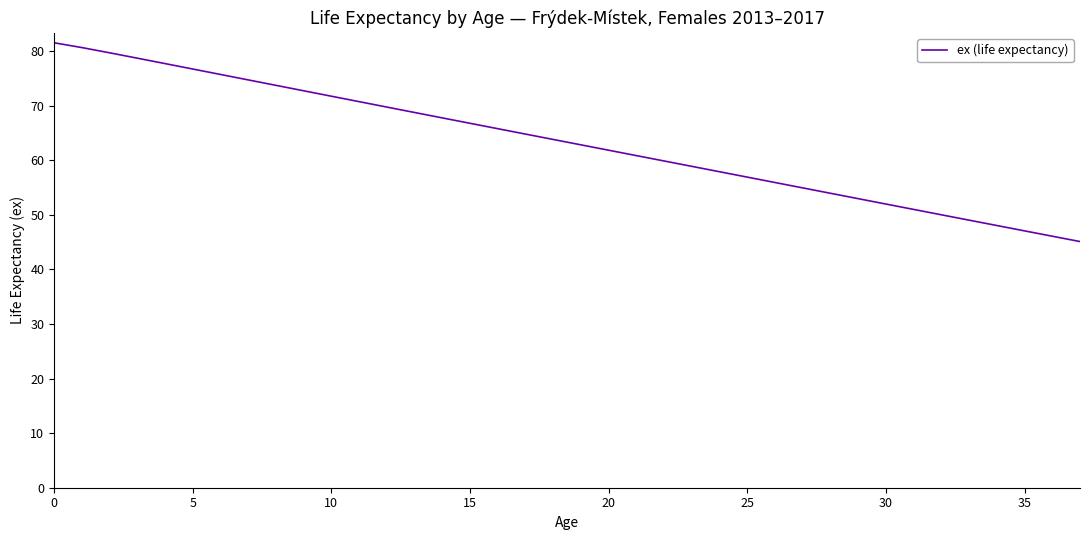

How many series are shown in this chart?

1